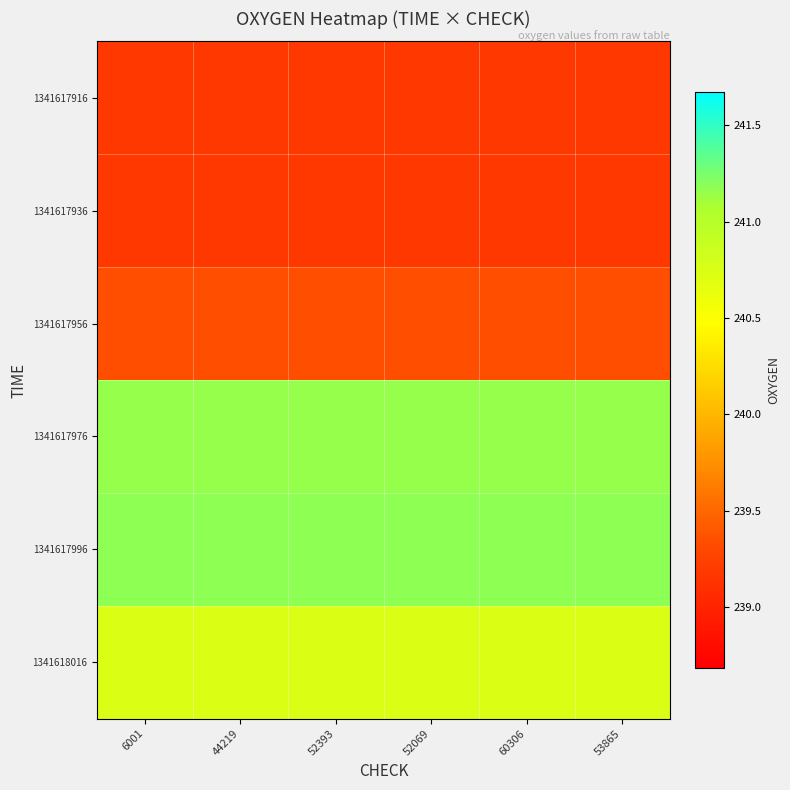

What is the spread (max minus min) of values at 52393?

2.0